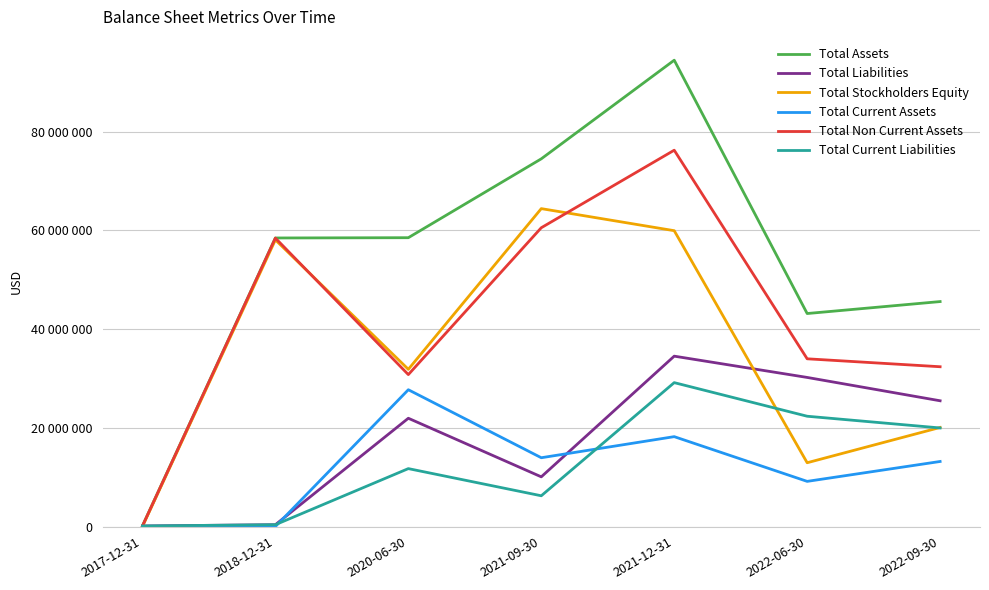

Reading left to right, list all the values displayed in this chart.

Total Assets: 159695	58474545	58529619	74506284	94483167	43169057	45591285
Total Liabilities: 136253	391738	21955213	10087977	34533484	30224045	25496600
Total Stockholders Equity: 23442	58082807	31870154	64418307	59949683	12945012	20094685
Total Current Assets: 25217	20985	27732703	13958889	18230064	9170344	13200088
Total Non Current Assets: 134478	58453560	30796916	60547395	76253102	33998713	32391197
Total Current Liabilities: 136253	391738	11754977	6253976	29170517	22365473	19990941